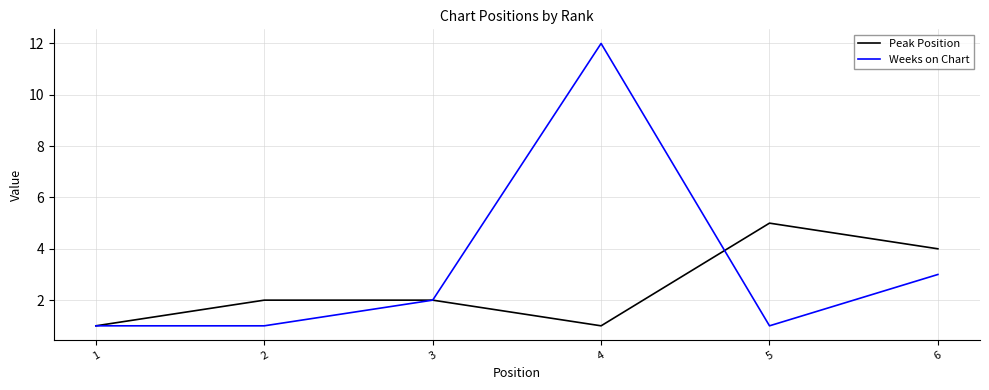

Is it true that Weeks on Chart equals 2 at 2?

False